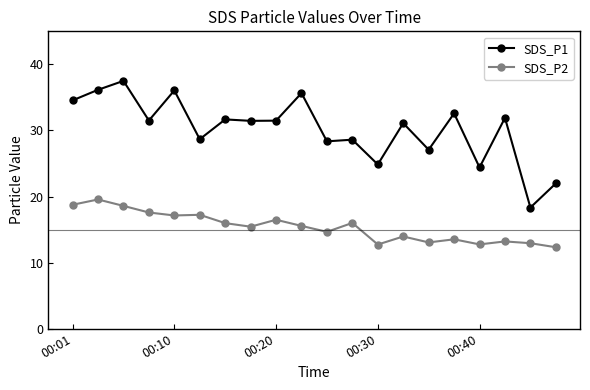

What is the smallest value displayed?

12.3